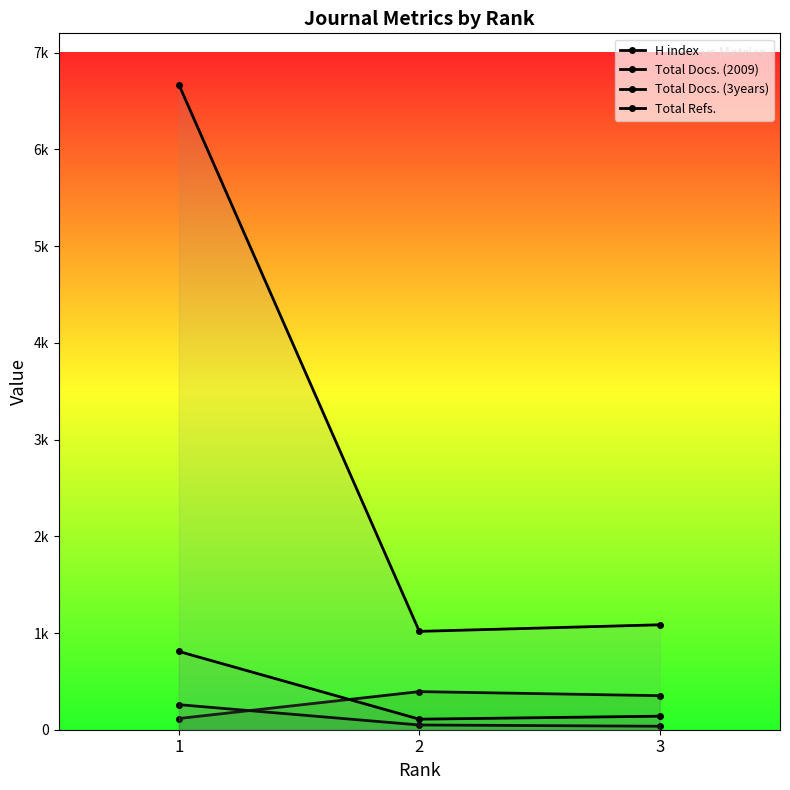

How many lines are shown in the chart?

4